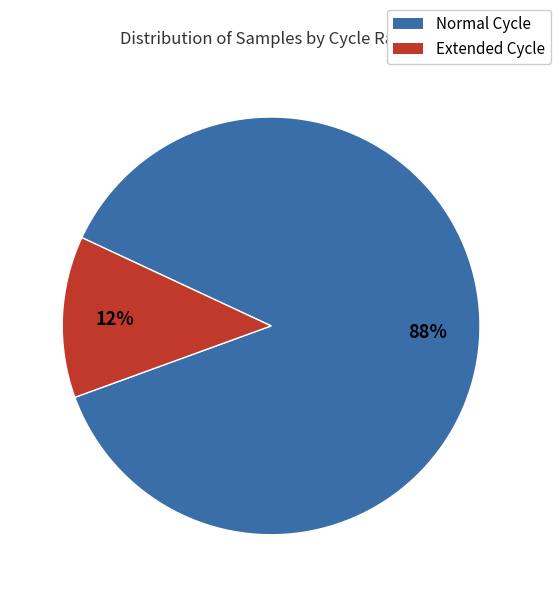

To the nearest percent, what is the average slice percentage?

50%